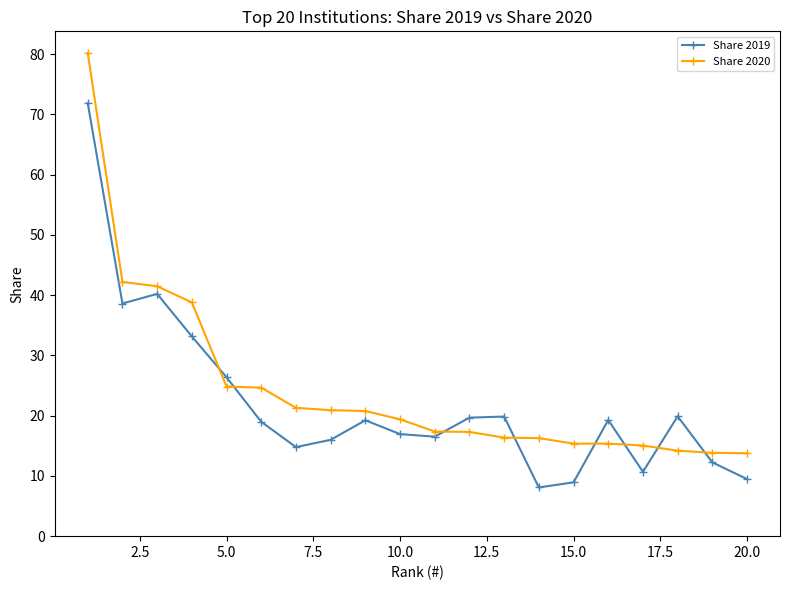

Which series has the largest total across all categories?

Share 2020